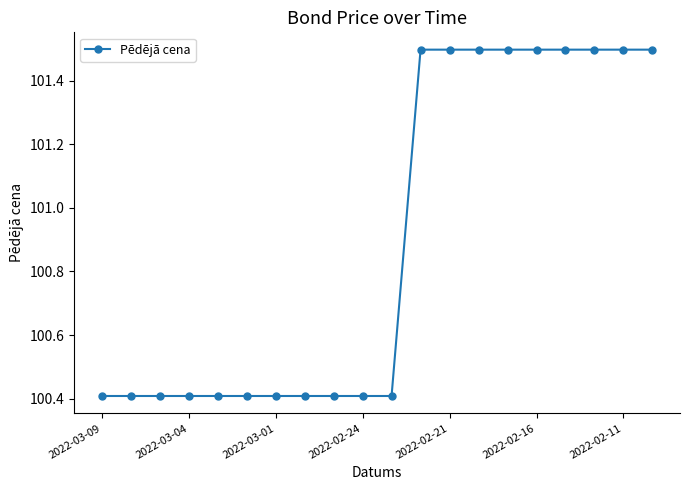

Reading left to right, extract all data points from this chart.

100.4	100.4	100.4	100.4	100.4	100.4	100.4	100.4	100.4	100.4	100.4	101.5	101.5	101.5	101.5	101.5	101.5	101.5	101.5	101.5